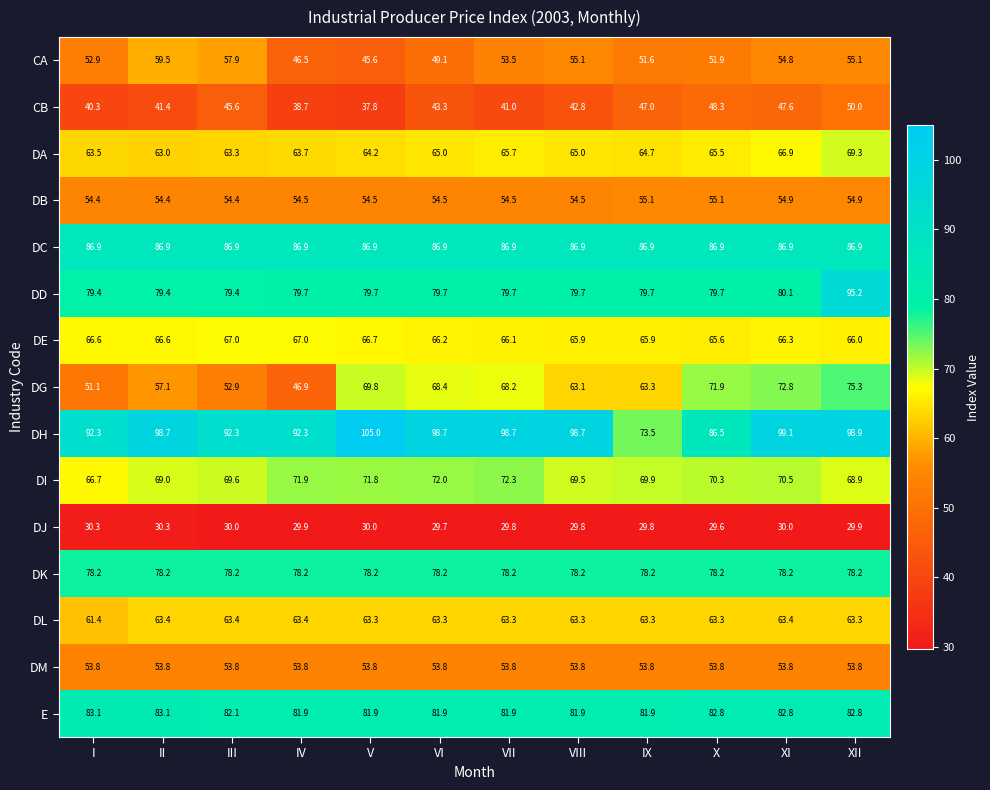

How many series are shown in this chart?

15